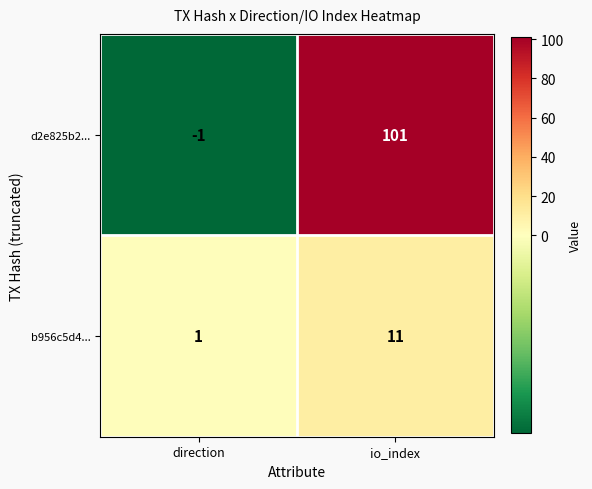

What is the total value across all series at io_index?

112